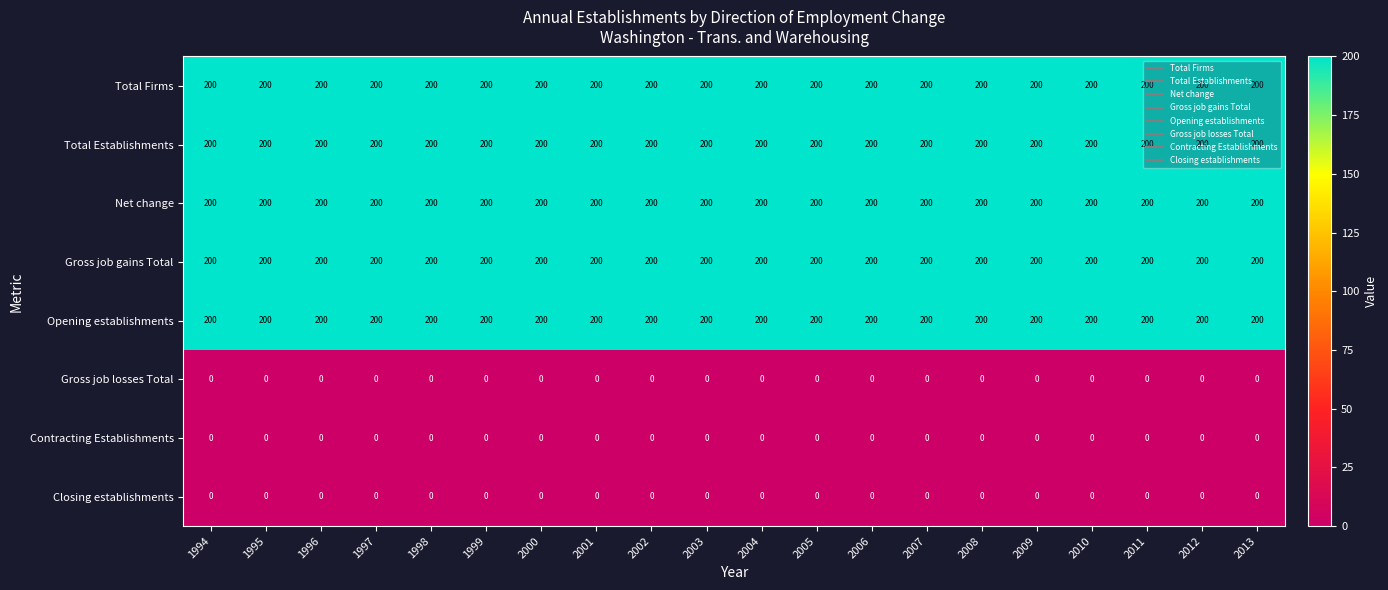

Is the value of Contracting Establishments at 2011 greater than the value of Net change at 2002?

No